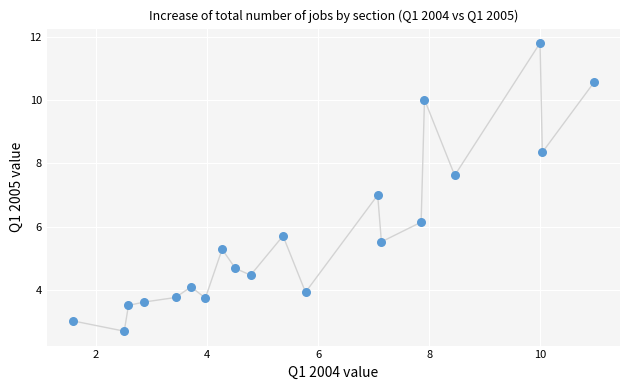

What is the range of Y values (max minus min)?

9.1